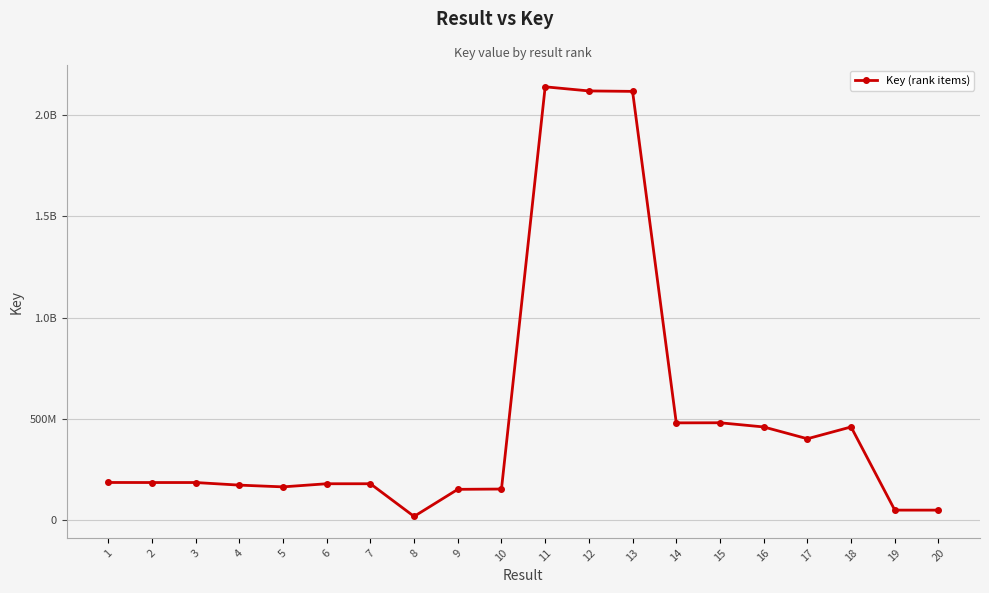

How many interior local valleys (lower than both neighbors) does the data have?

4